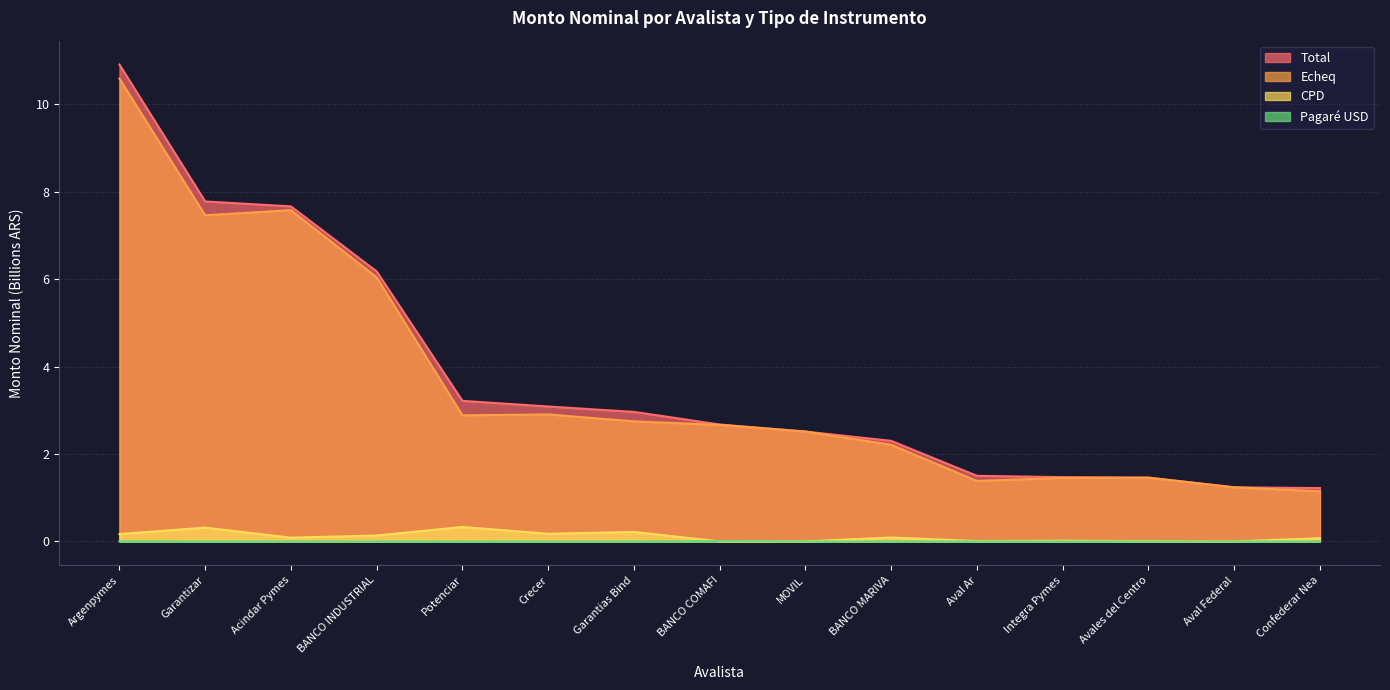

How many lines are shown in the chart?

4